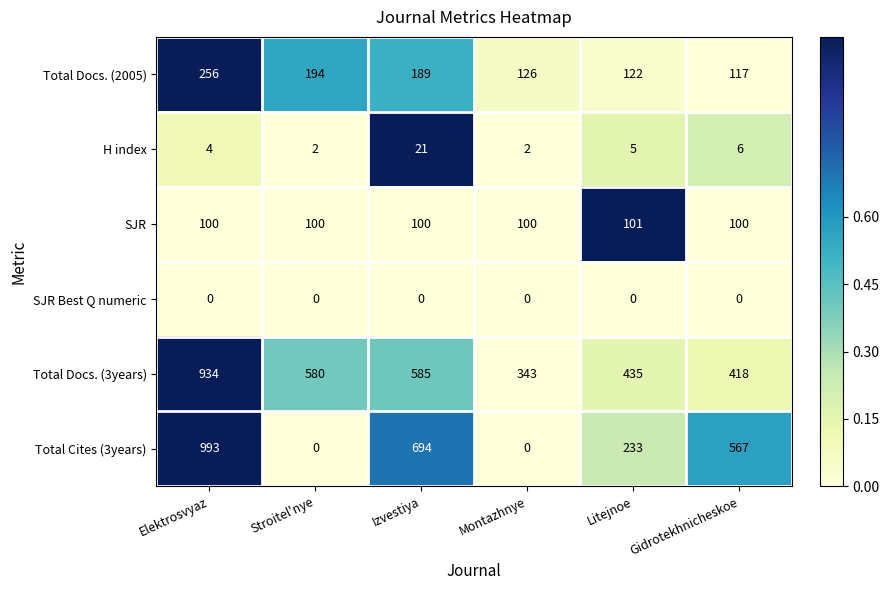

What is the spread (max minus min) of values at Izvestiya?

694